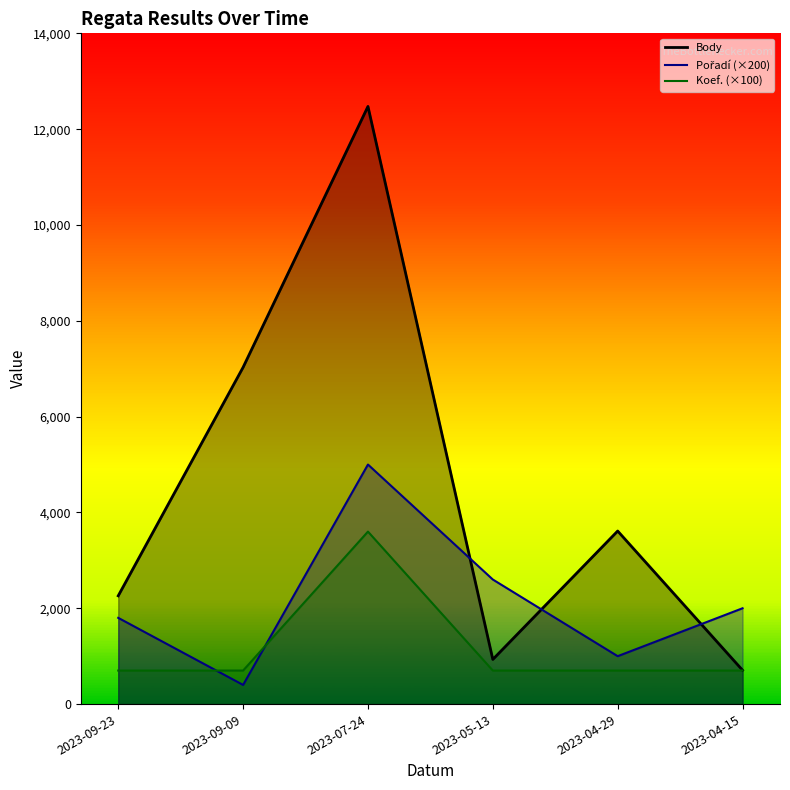

How many intersections are there between Pořadí and Body?

3